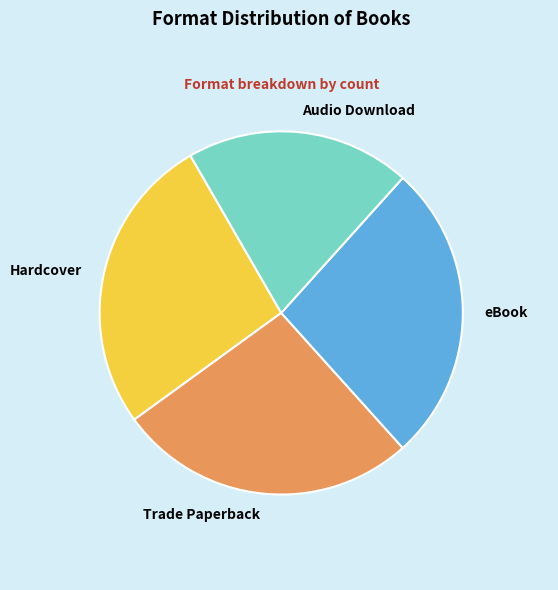

What is the ratio of the value at Trade Paperback to the value at Audio Download?

1.3